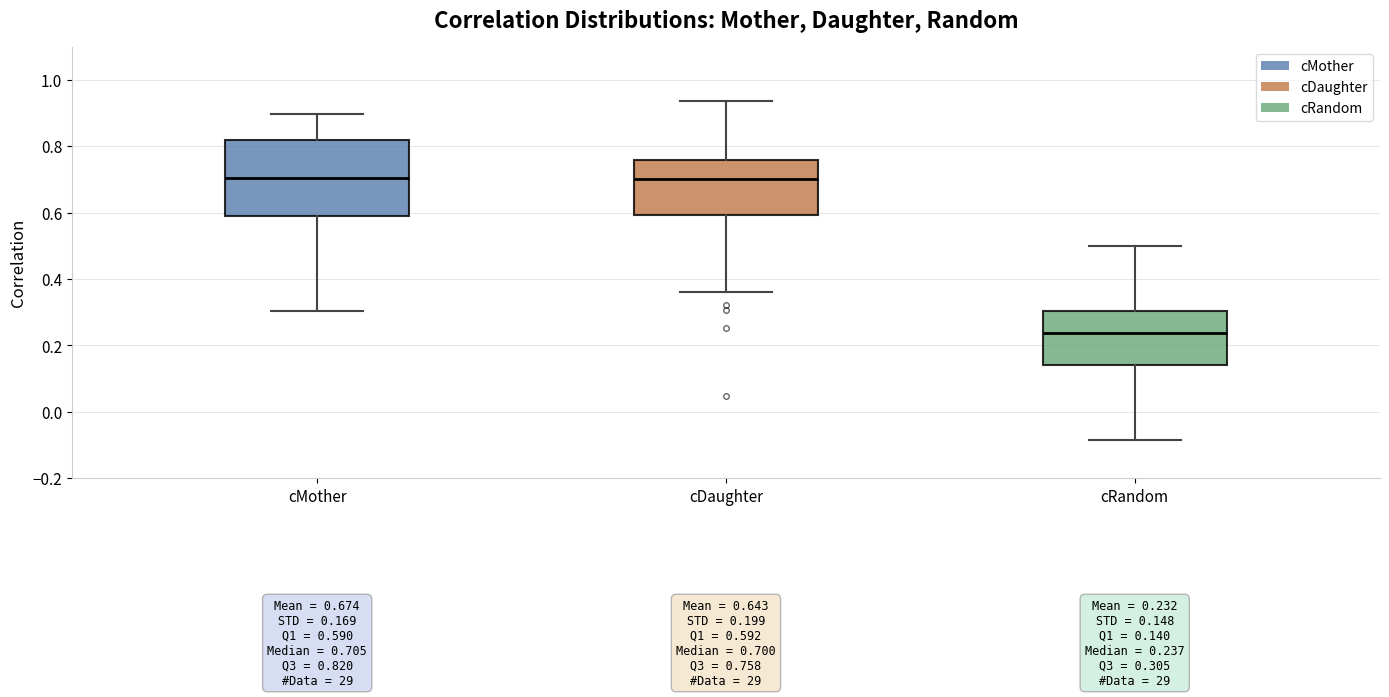

Which box's median line is the lowest?

cRandom